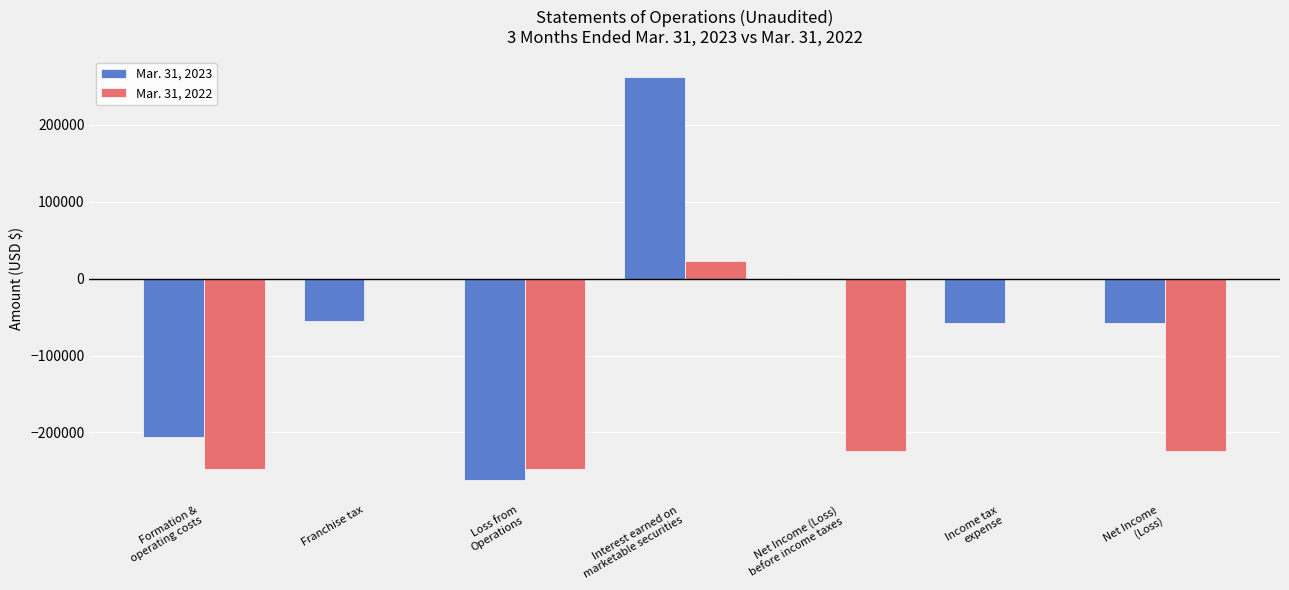

Where does the Mar. 31, 2023 series first go above -57350?

Franchise tax